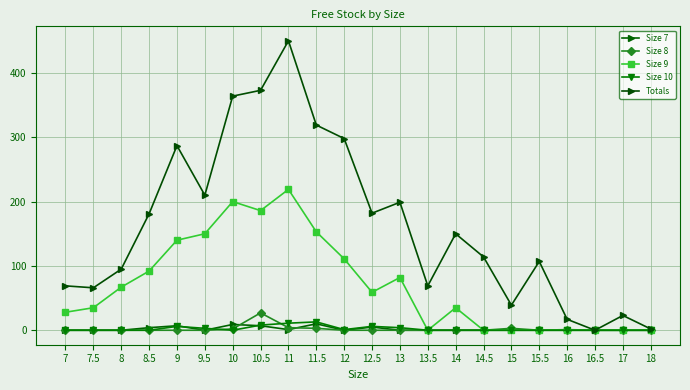

What is the difference between the maximum and minimum values in the Size 7 series?

10